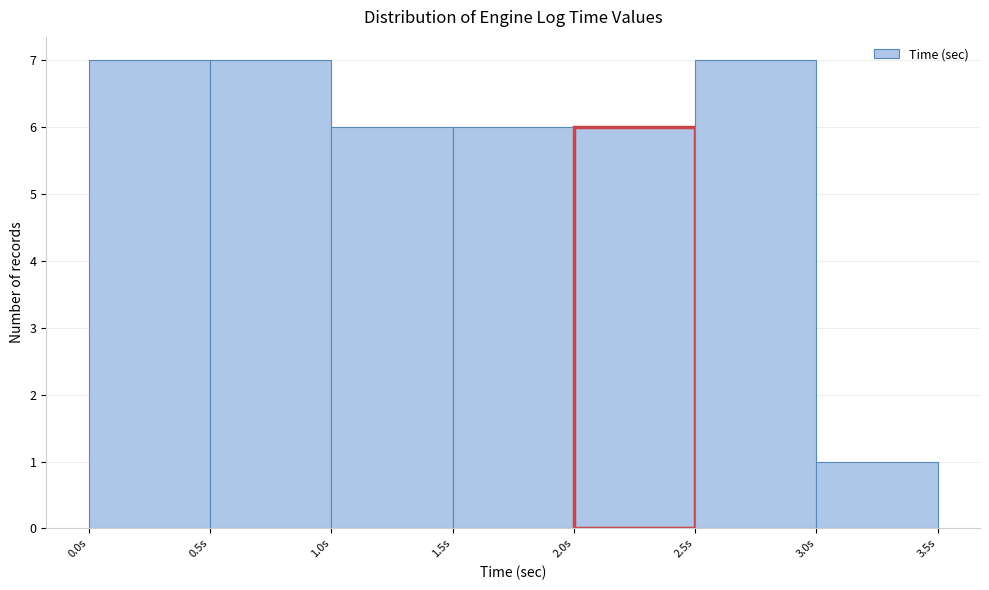

What is the height of the bar covering 1.5 to 2.0 on the x-axis? The values are not printed on the chart, so give them approximately, as read against the axis.

6